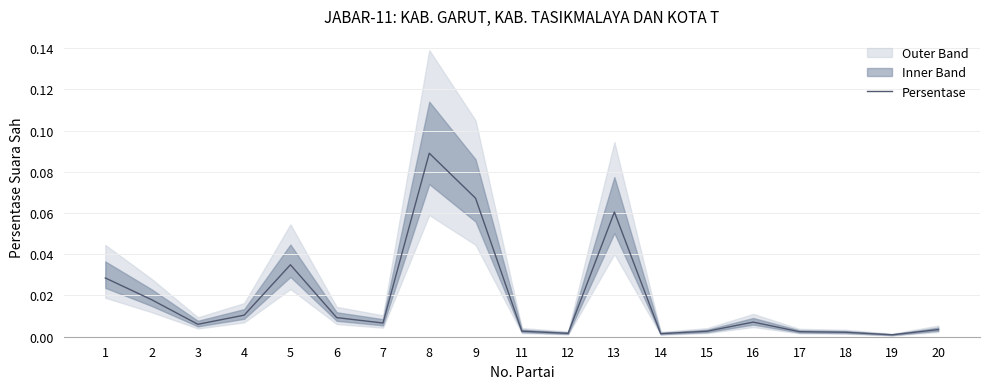

How many data points does each series have?

19